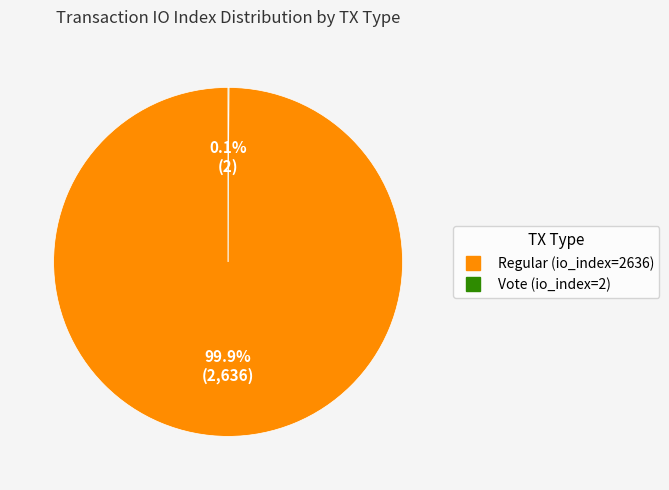

Which slice is the largest?

Regular (io_index=2636)